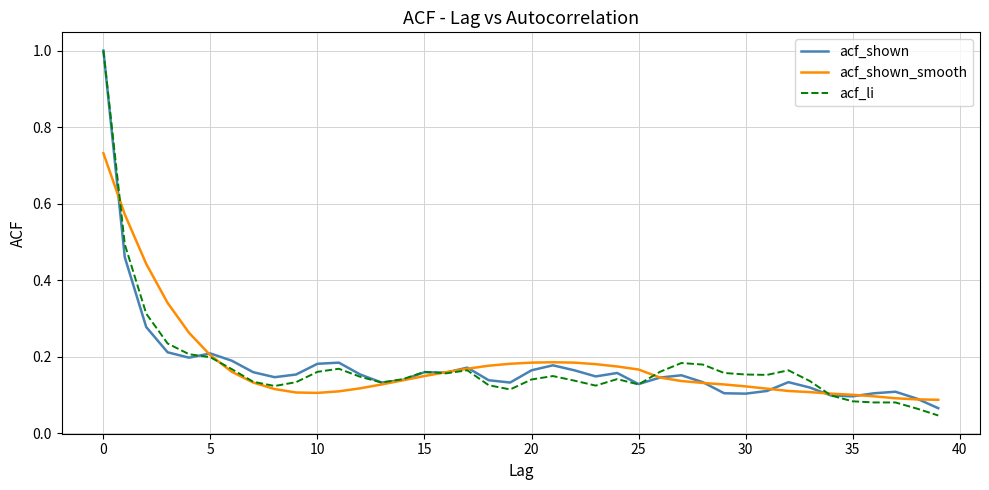

What is the maximum value shown in the chart?

1.0